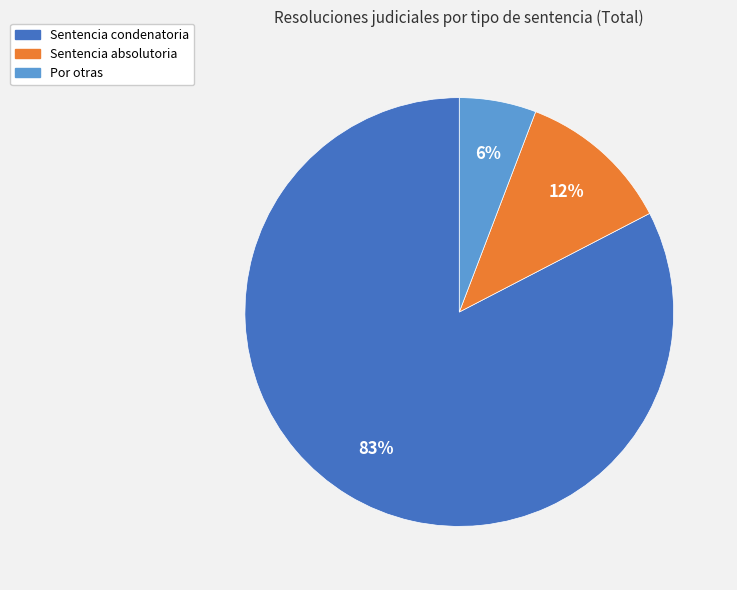

To the nearest percent, what is the average slice percentage?

33%